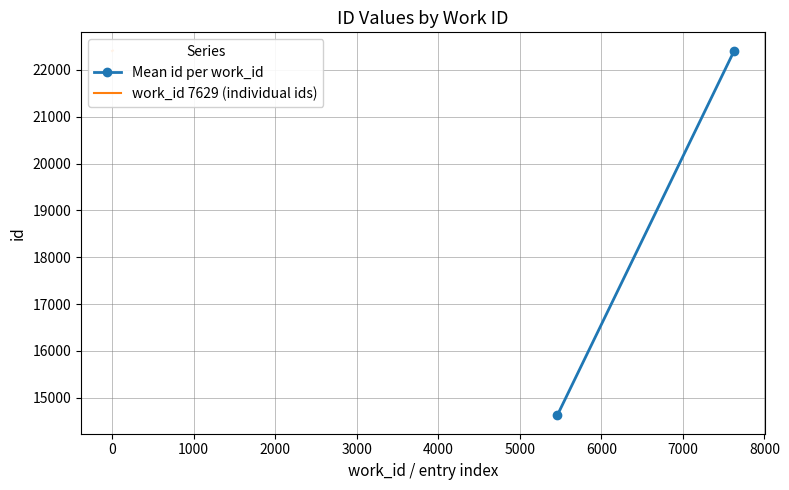

The chart shows a value of 39243 at 7629. True or false?

False